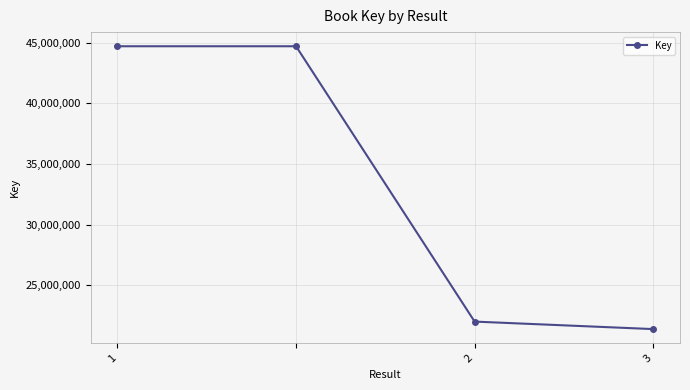

What is the maximum value shown in the chart?

44695299